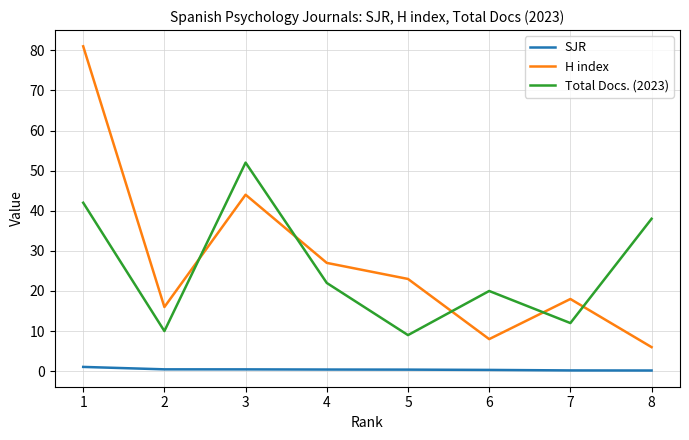

At which label does Total Docs. (2023) reach its peak?

3